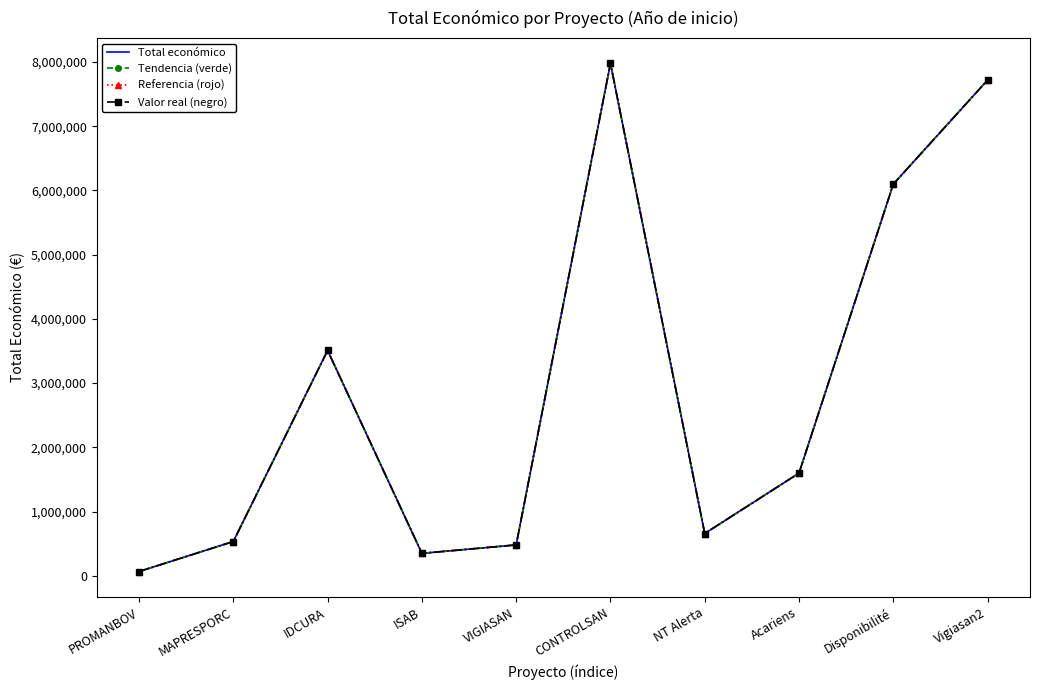

What is the label of the 1st point from the left?

PROMANBOV